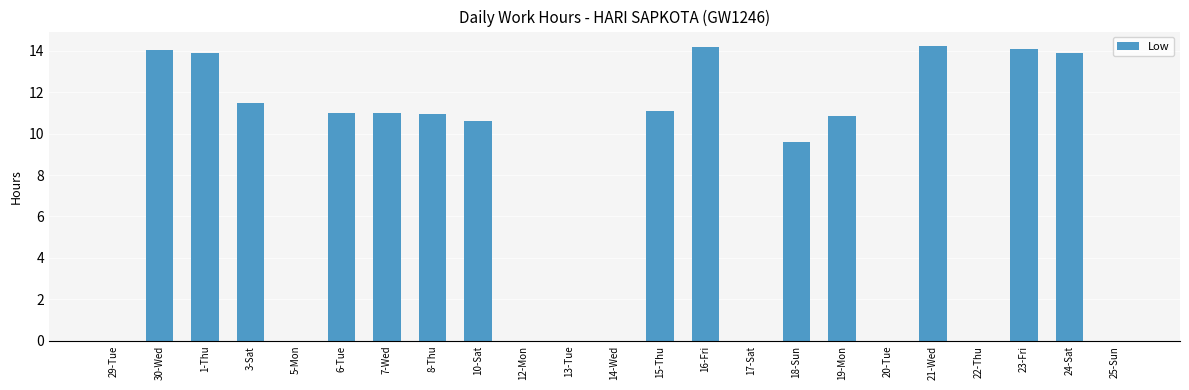

Read the value at 23-Fri.

14.1